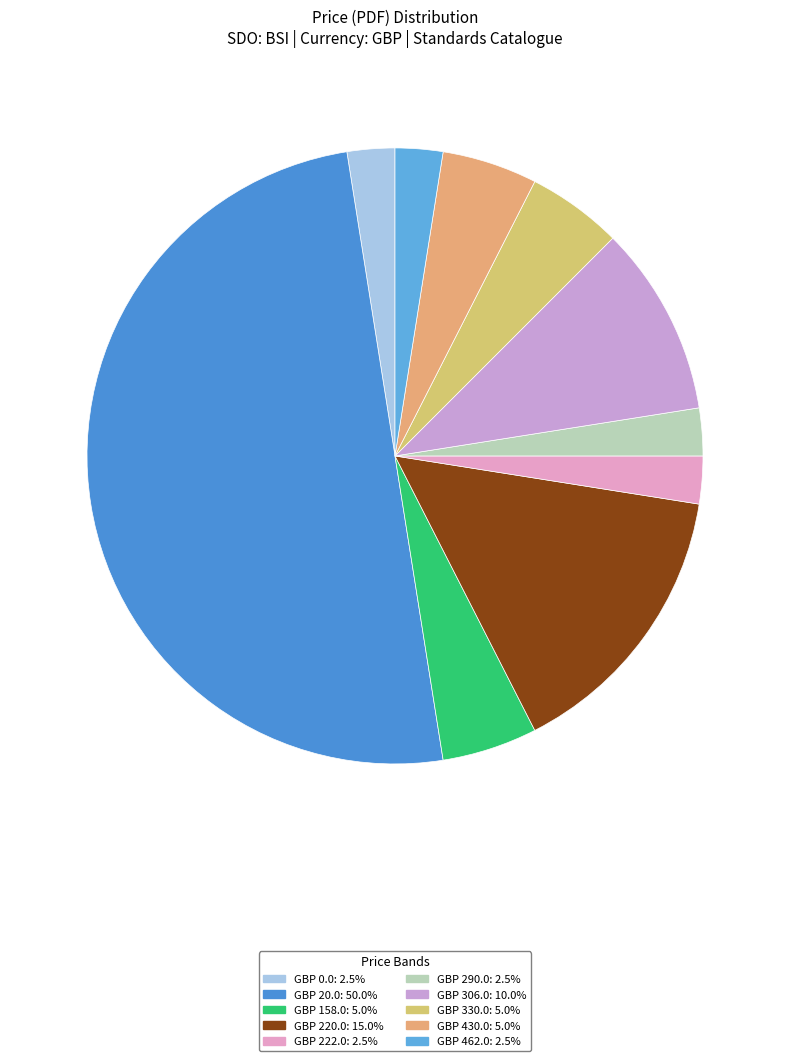

How many segments does this pie chart have?

10